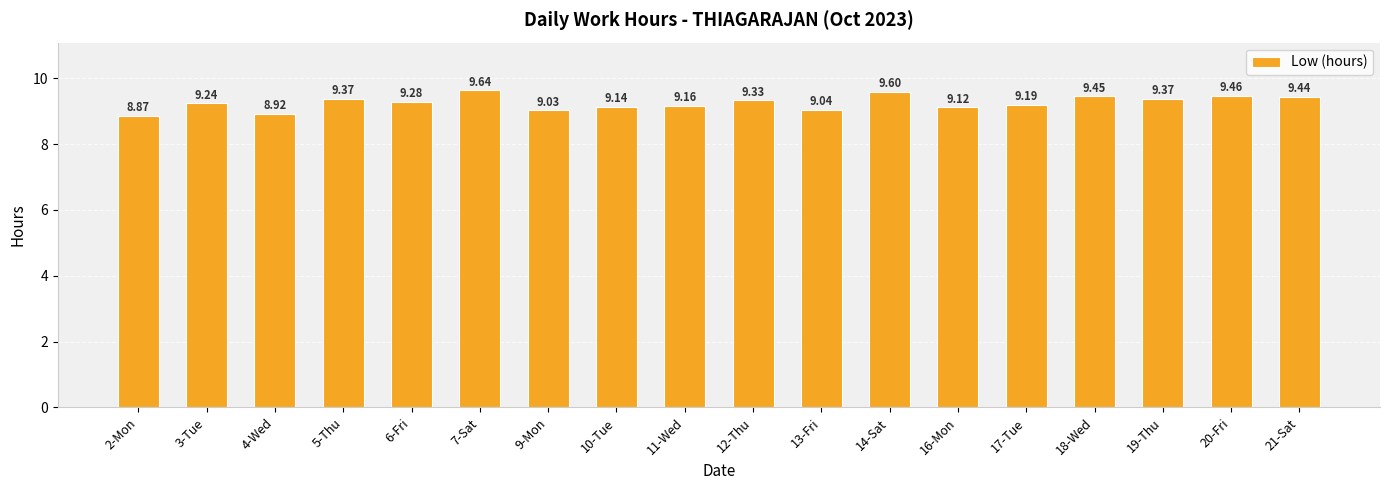

What is the difference between the values at 2-Mon and 5-Thu?

0.5